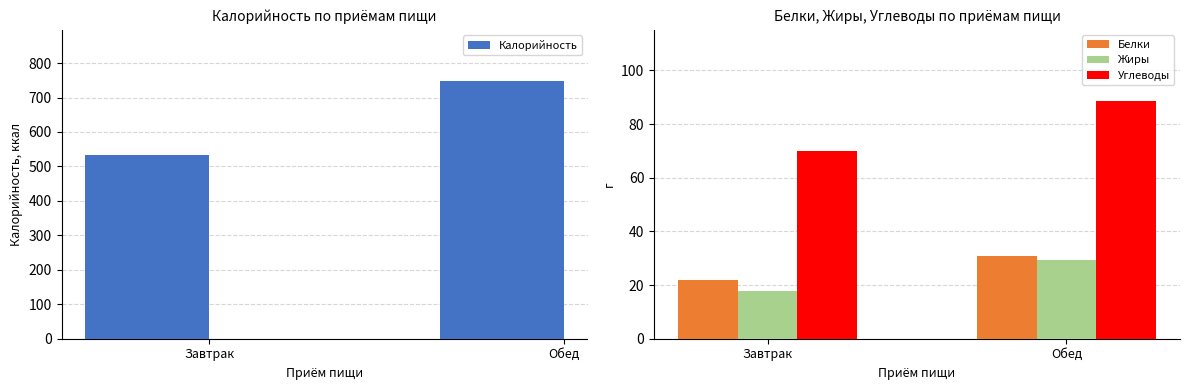

Which series has the largest total across all categories?

Калорийность